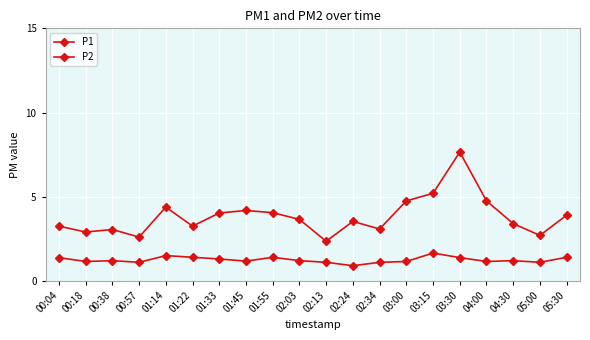

How many distinct data groups are displayed?

2